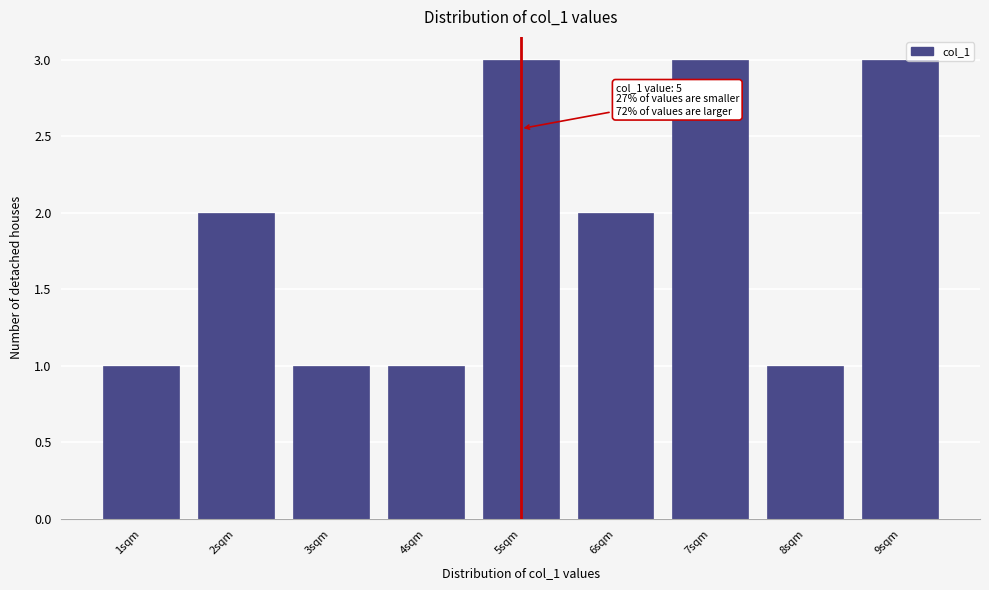

Reading left to right, transcribe all the data shown in this chart.

1sqm=1	2sqm=2	3sqm=1	4sqm=1	5sqm=3	6sqm=2	7sqm=3	8sqm=1	9sqm=3